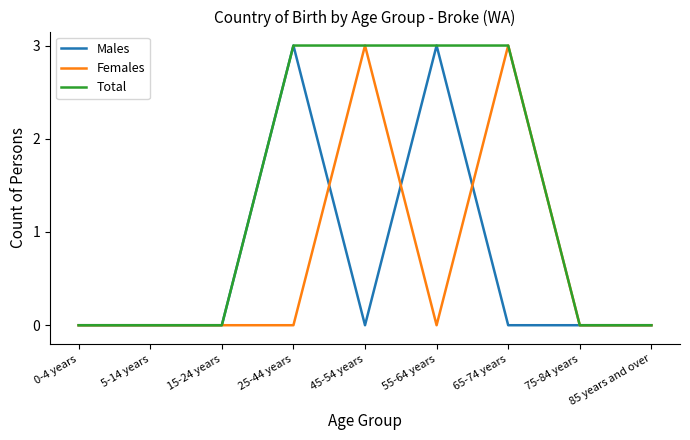

The value of Total at 65-74 years is 2. True or false?

False